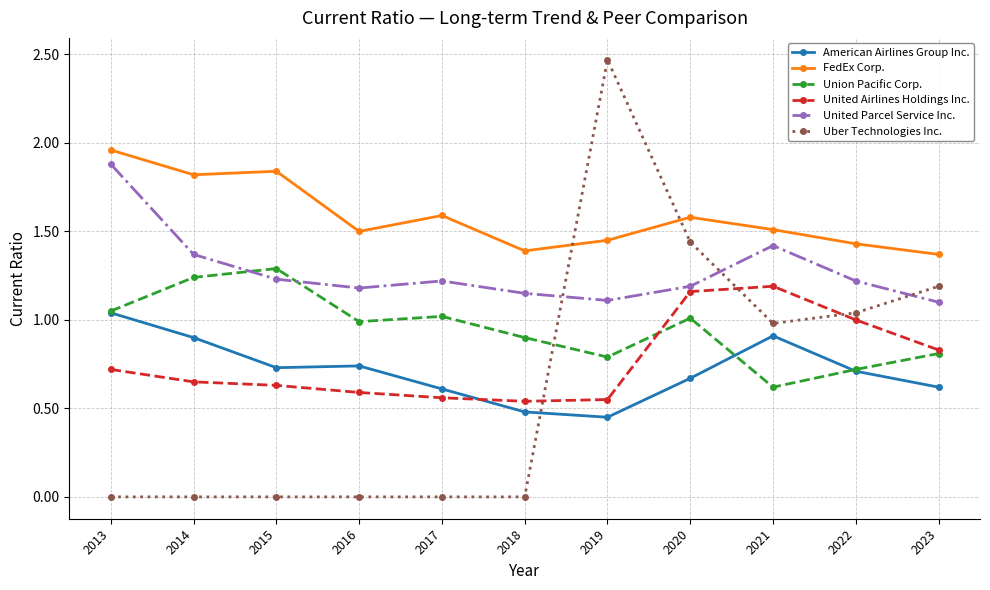

Read the FedEx Corp. value at 2017.

1.6